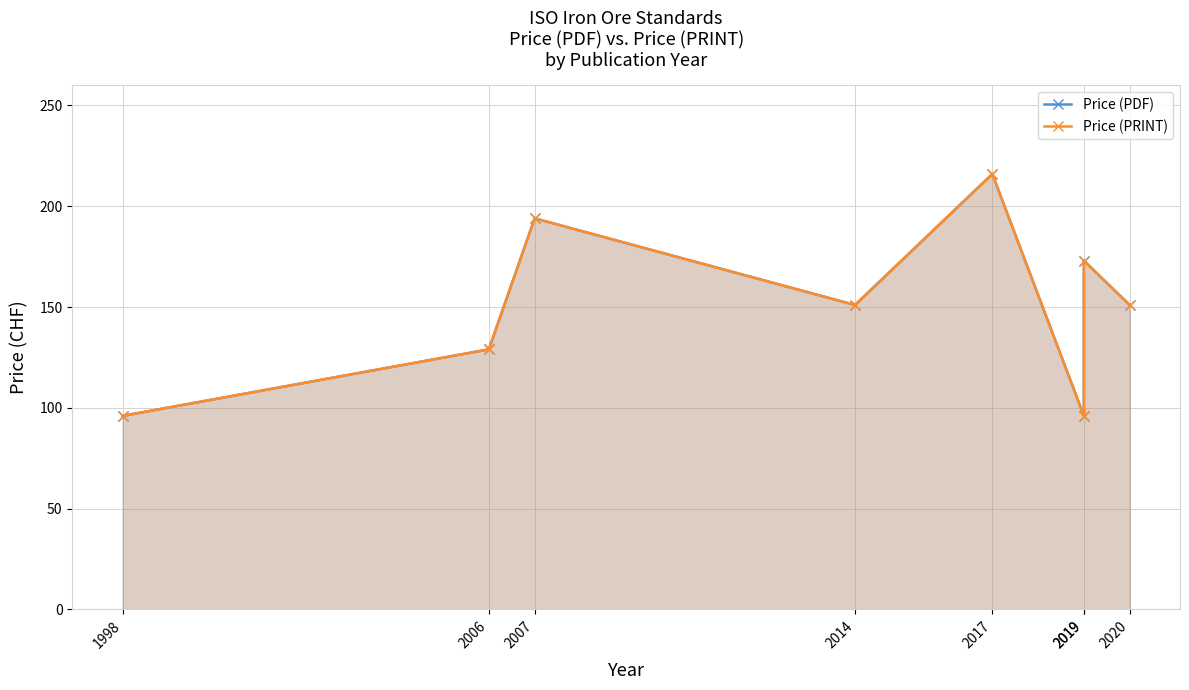

What is the minimum value for Price (PDF)?

96